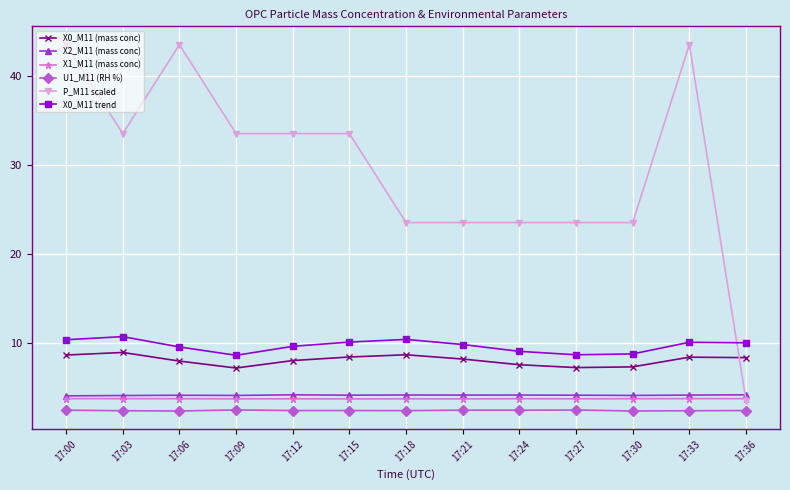

Where is the first local minimum for X0_M11 (mass conc)?

17:09